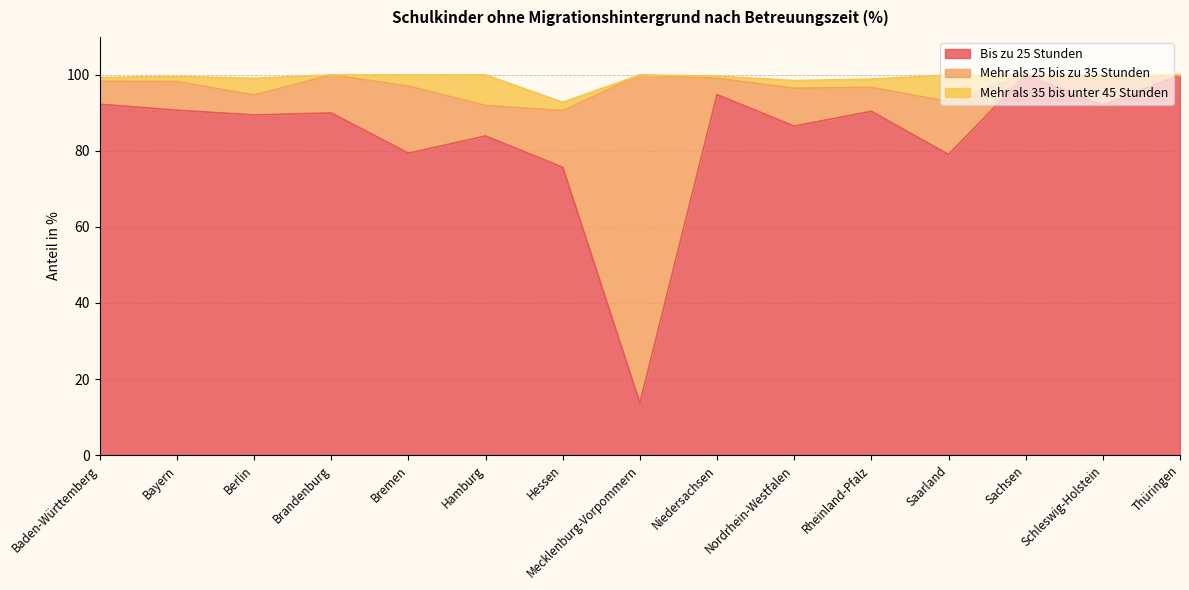

At which category is the sum across all series the highest?

Schleswig-Holstein